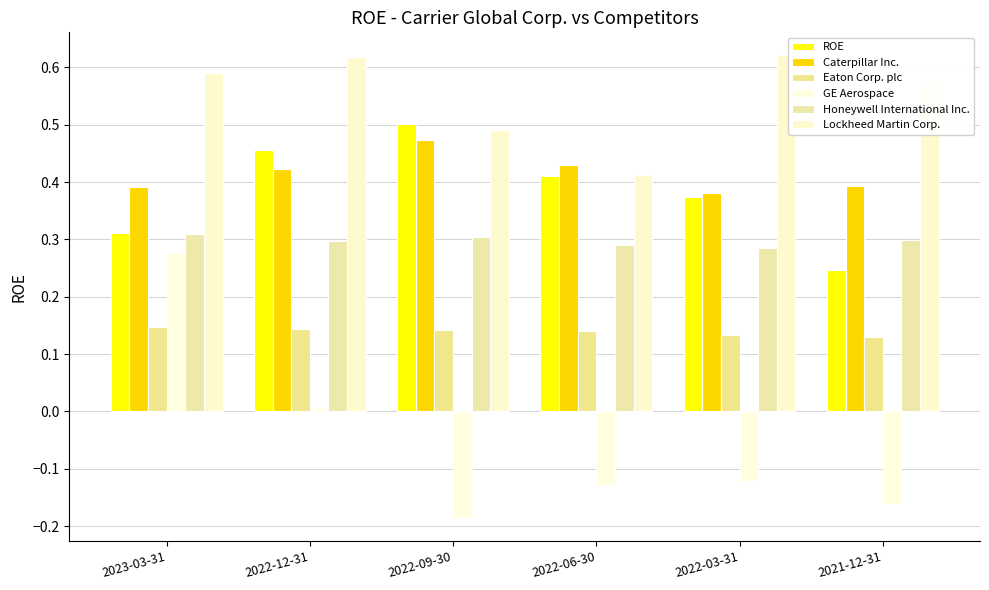

Which series has the largest total across all categories?

Lockheed Martin Corp.